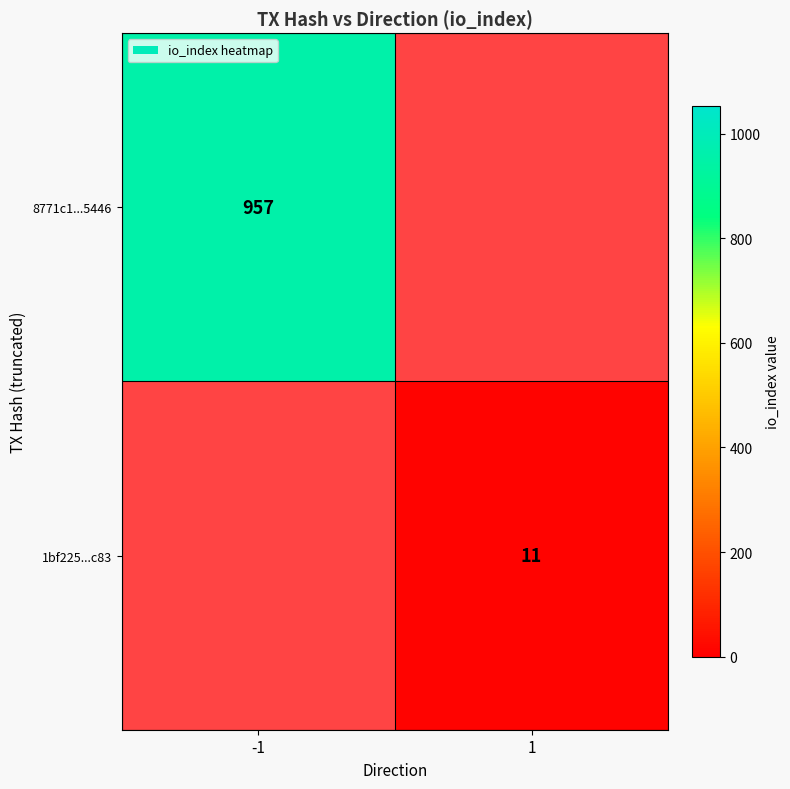

The value of 8771c1...5446 at -1 is 508. True or false?

False